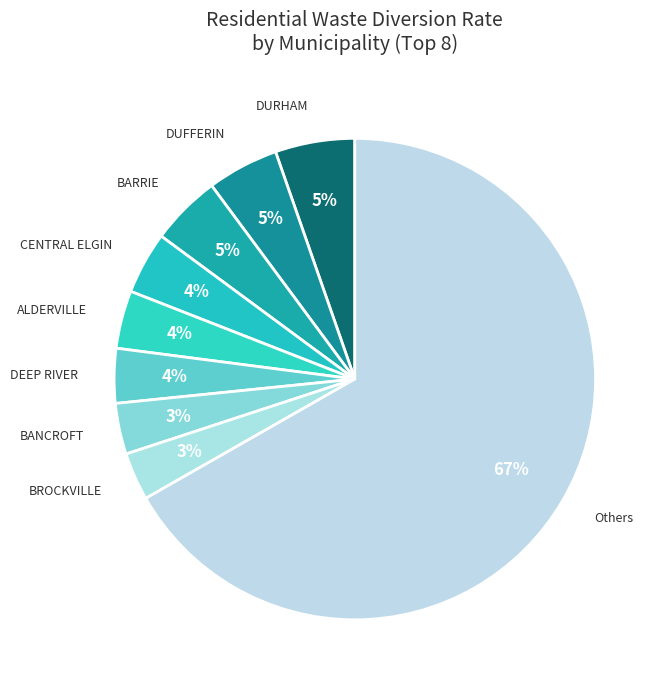

Approximately how many times larger is the value at CENTRAL ELGIN compared to DURHAM?

0.8